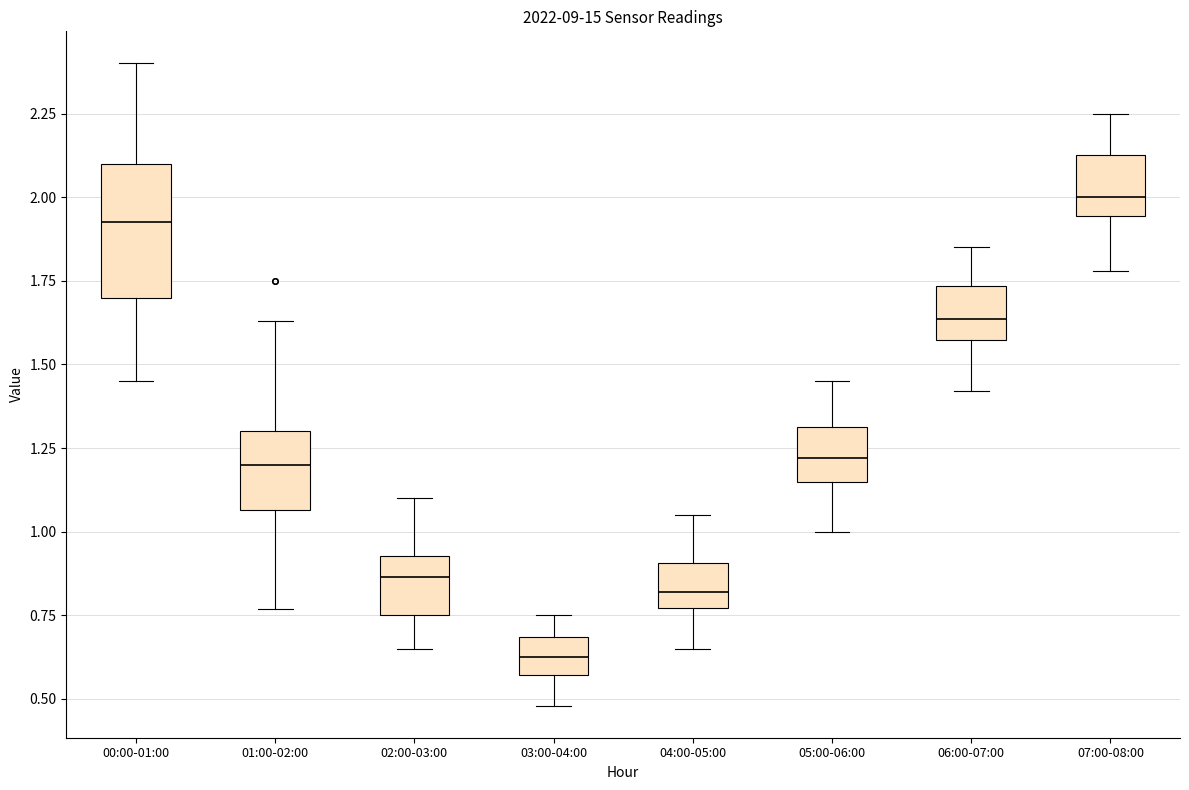

Which box is the tallest, from its lower edge to its upper edge?

00:00-01:00